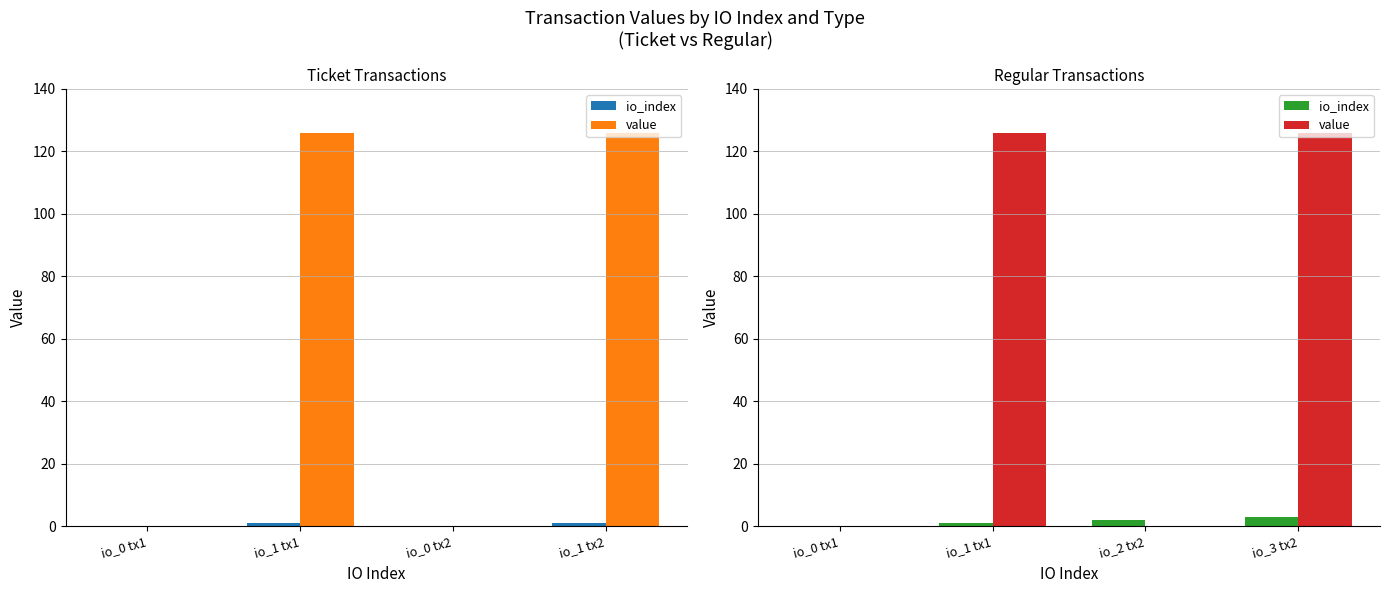

Reading right to left, extract all data points from this chart.

io_index: 3.0	2.0	1.0	0.0
value: 125.9	0.0	125.9	0.0